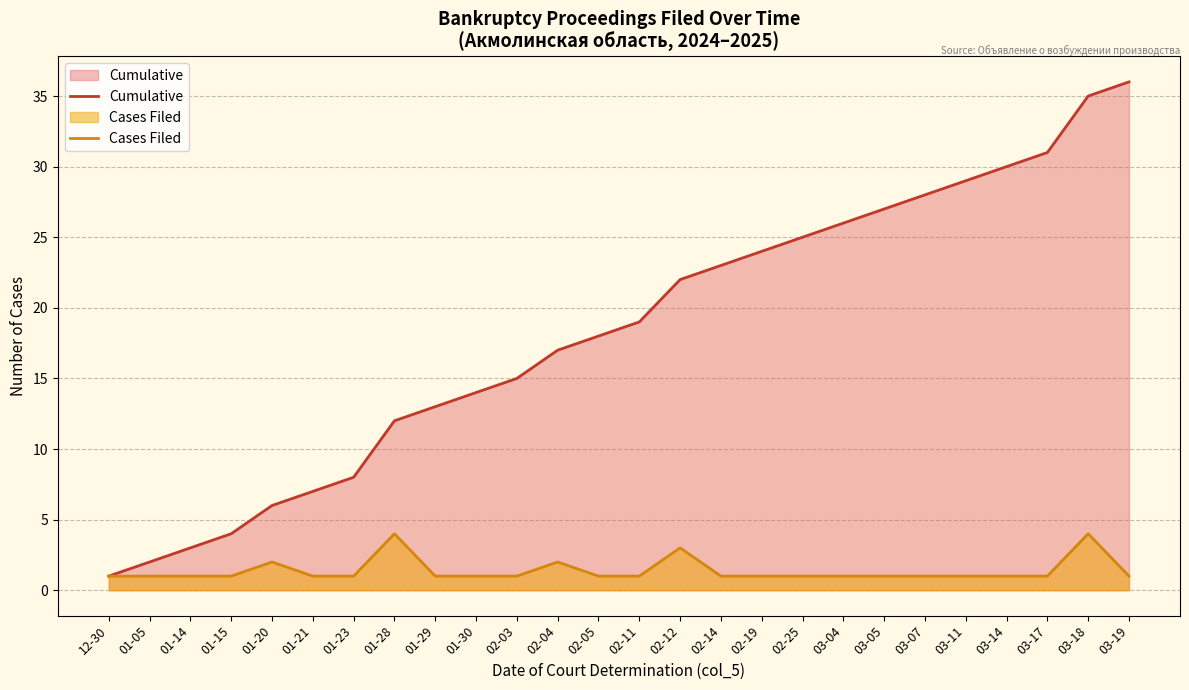

Rank the series by their average value, from lowest to highest.

Cases Filed, Cumulative